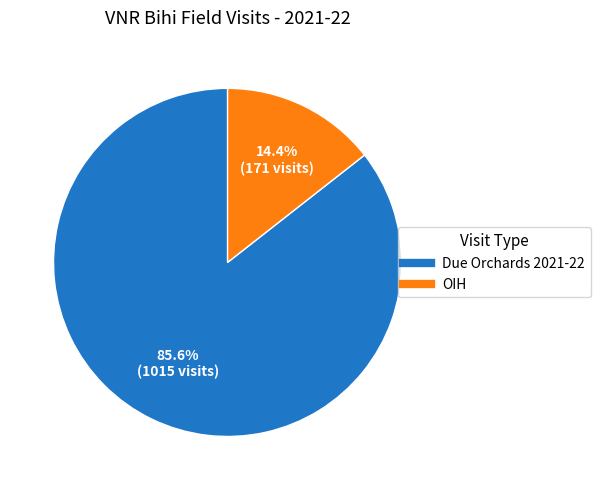

How many slices are in this pie chart?

2